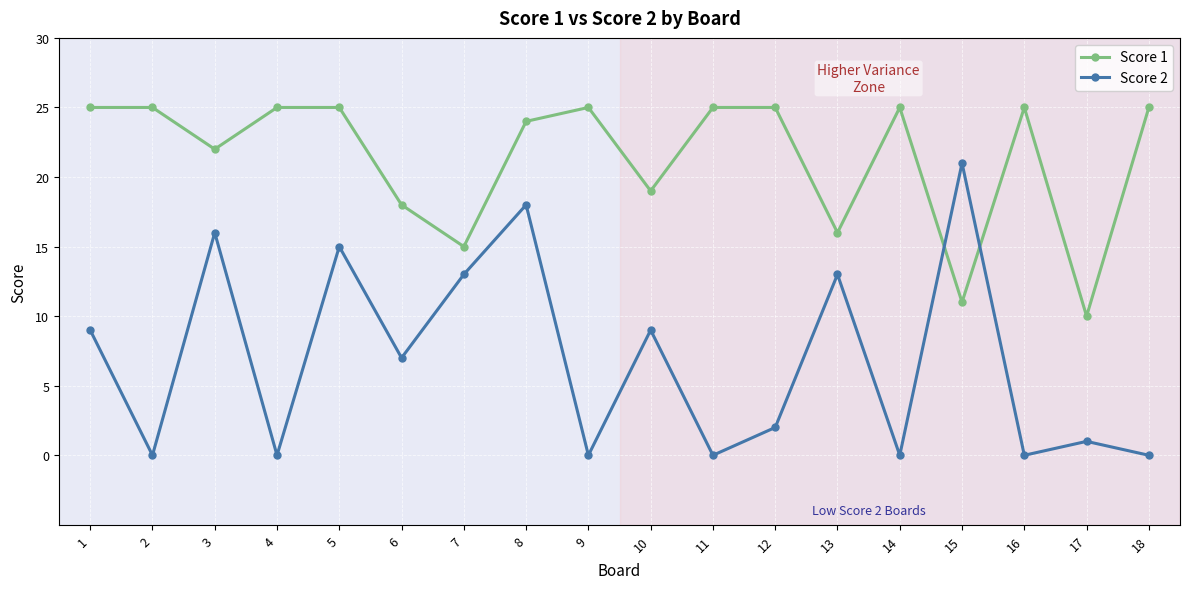

Where do Score 1 and Score 2 first cross each other?

14 and 15